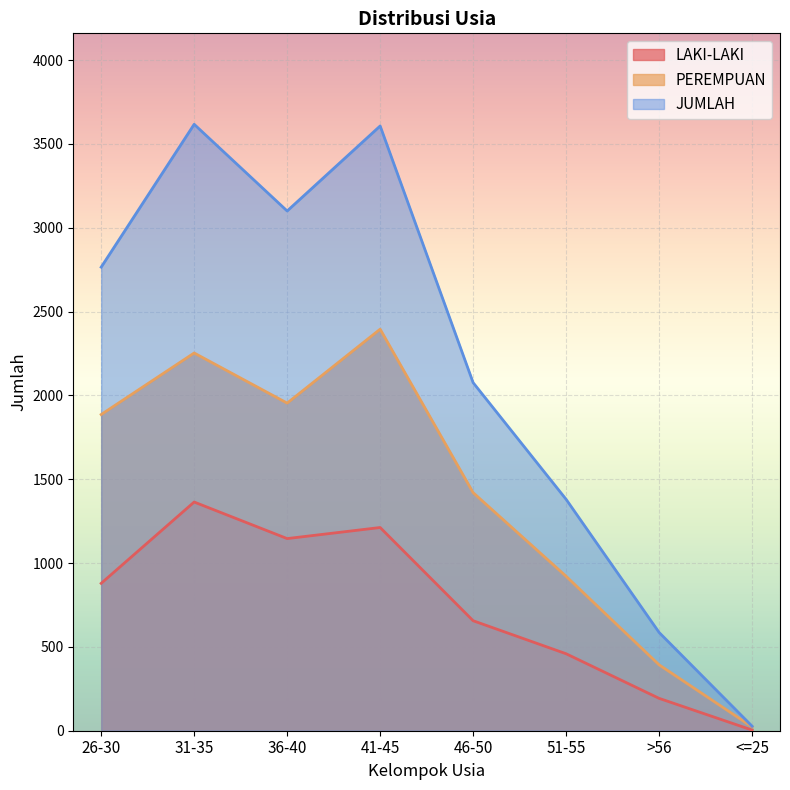

At which category is the sum across all series the highest?

31-35